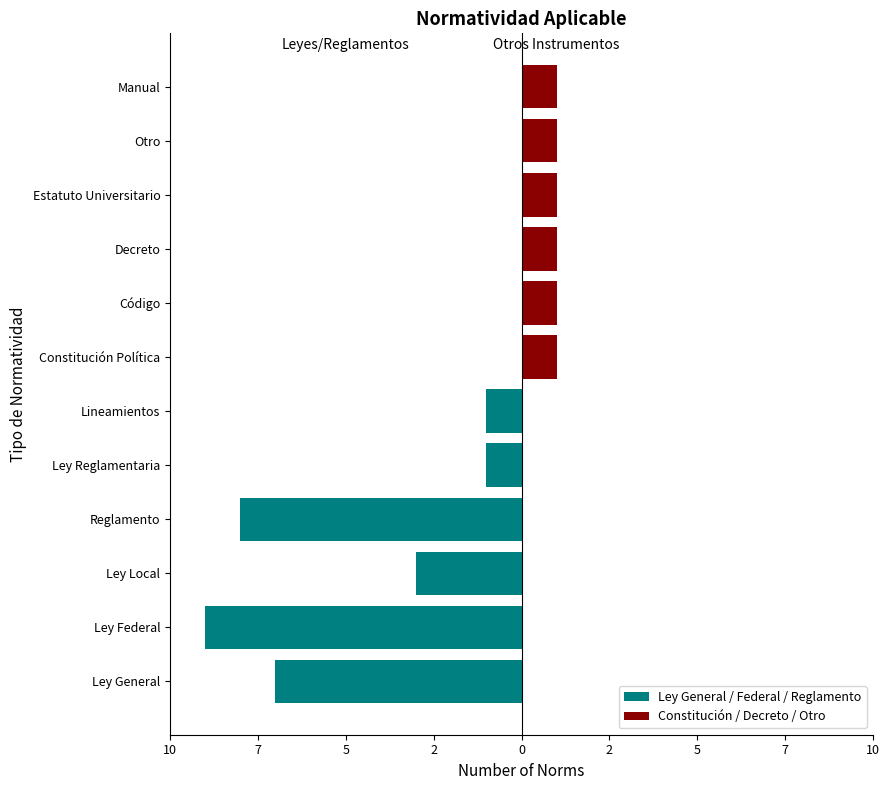

The Constitución / Decreto / Otro series shows 0 at Ley Local. True or false?

False